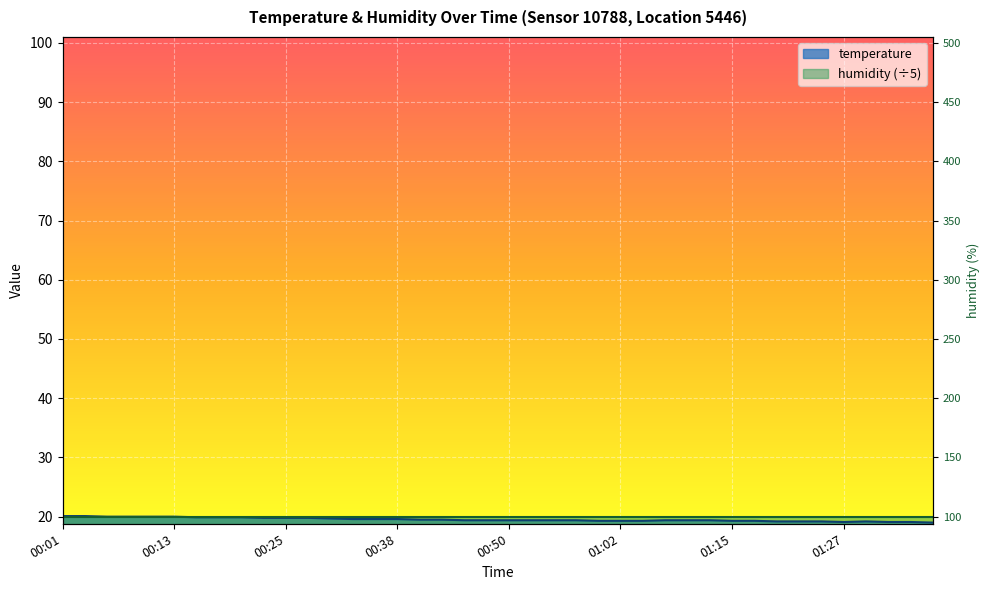

How many interior local valleys (lower than both neighbors) does the data have?

1